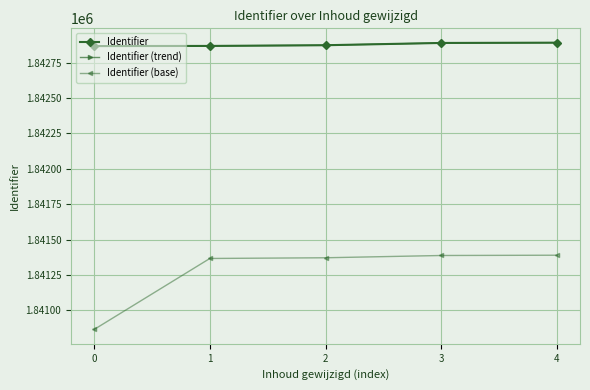

True or false: Identifier (base) and Identifier intersect in this chart.

False